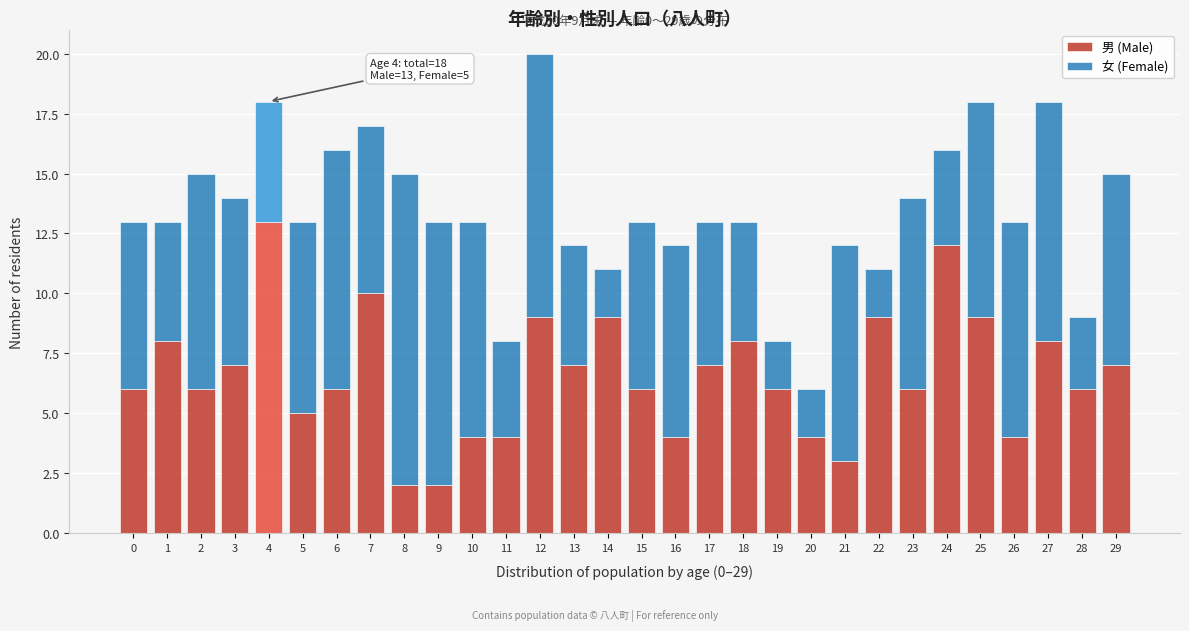

What is the highest value of the 男 (Male) series?

13